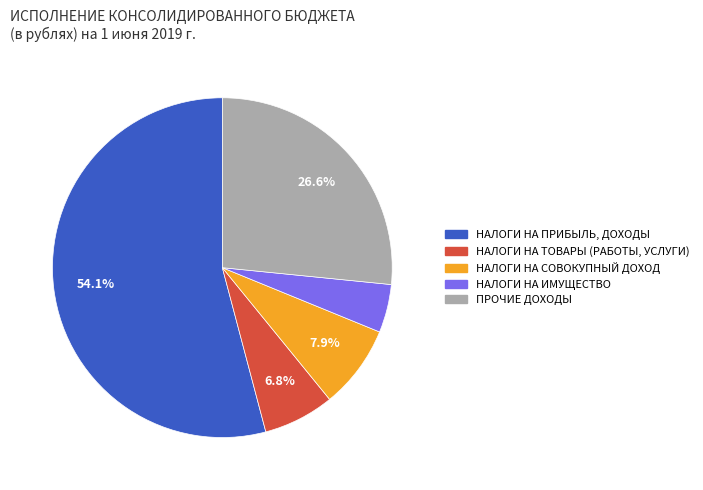

The ПРОЧИЕ ДОХОДЫ slice represents 15% of the pie. True or false?

False